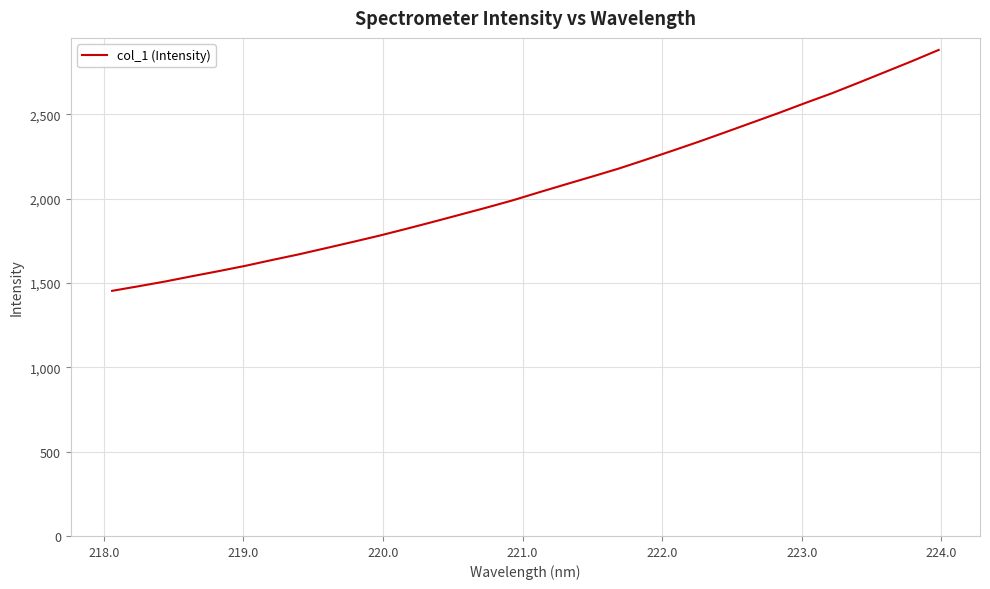

True or false: there are more than 2 points higher than both neighbors.

False